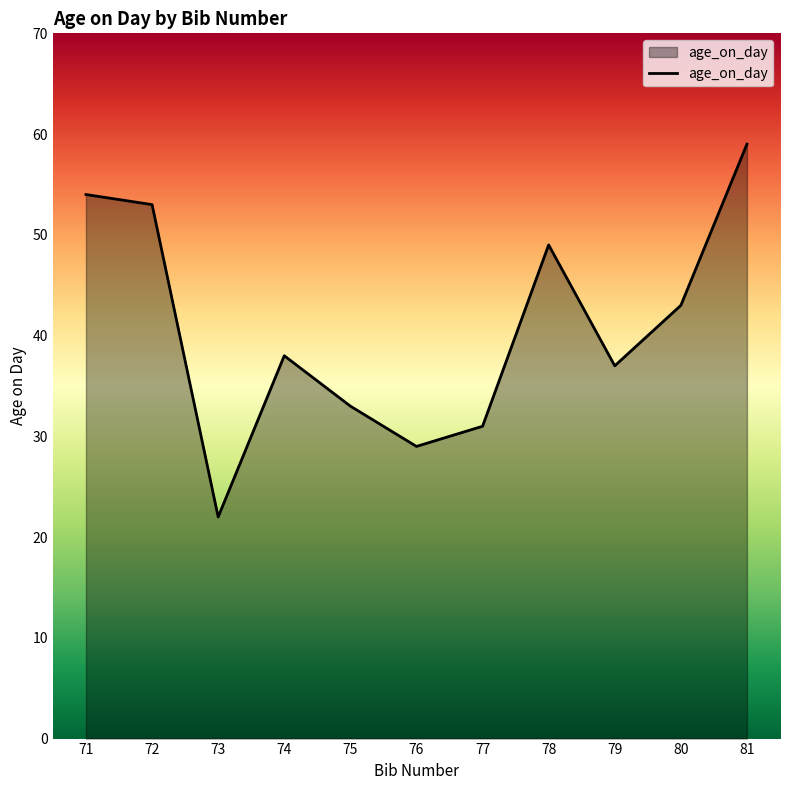

At which label is the value closest to 40?

74